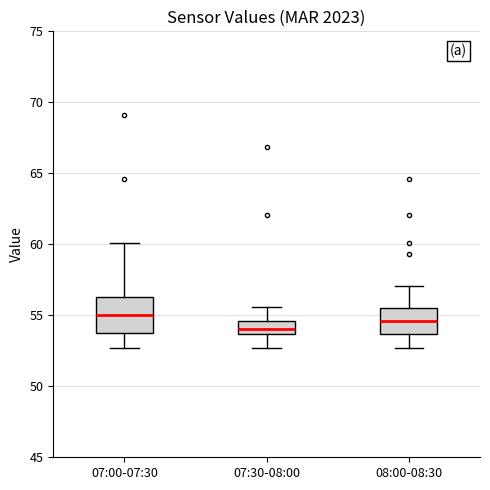

Which box's median line is the lowest?

07:30-08:00